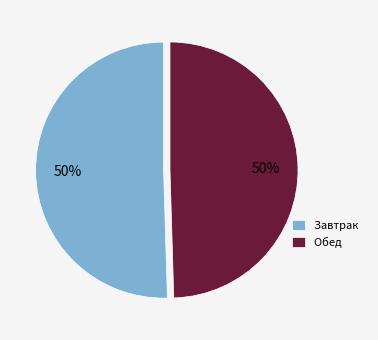

Do Завтрак and Обед together represent more than half of the pie?

Yes